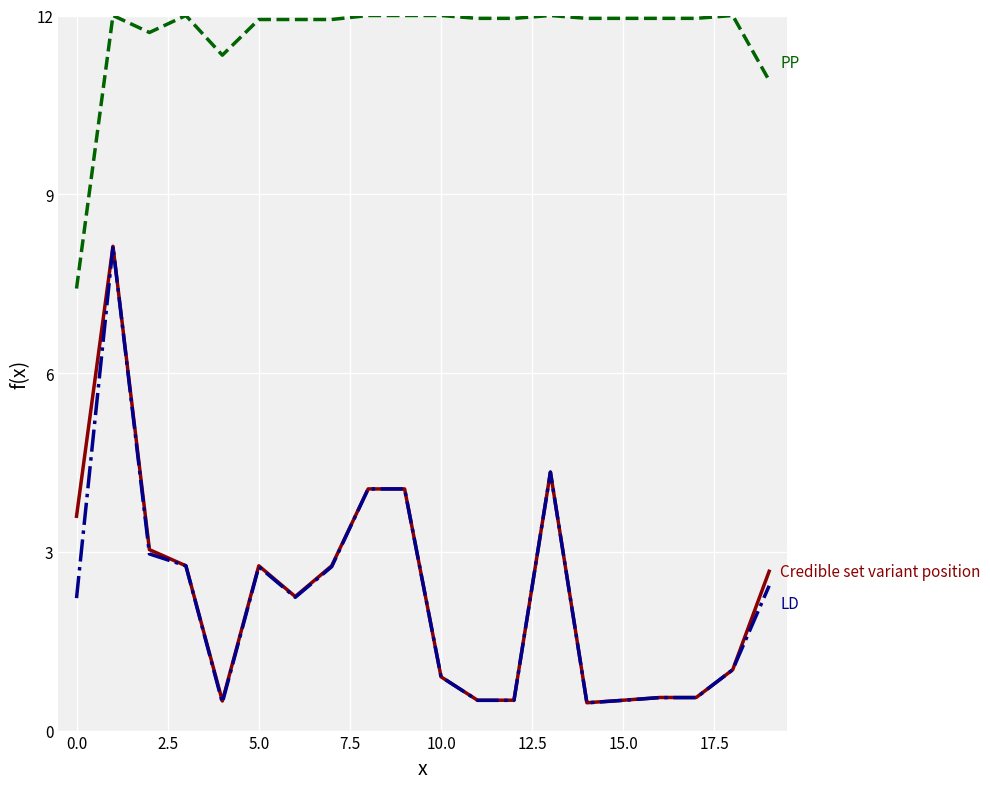

What is the smallest value displayed?

0.5